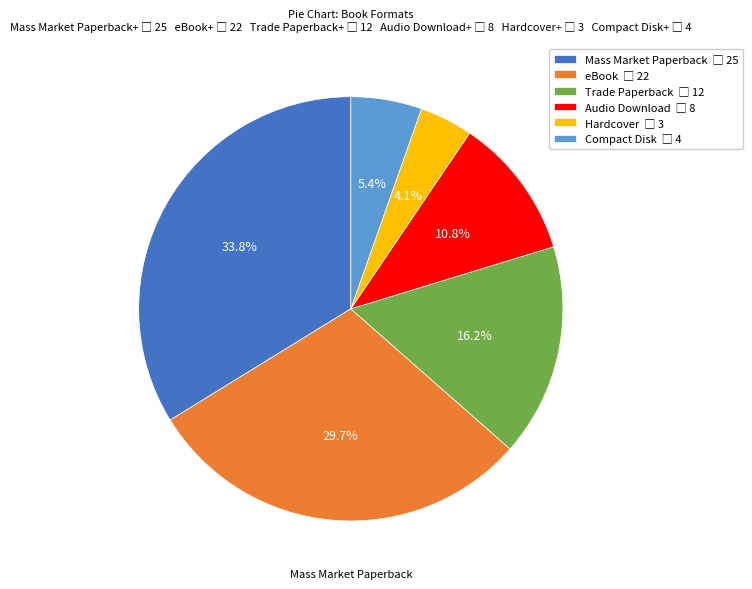

What is the largest slice in the pie chart?

Mass Market Paperback